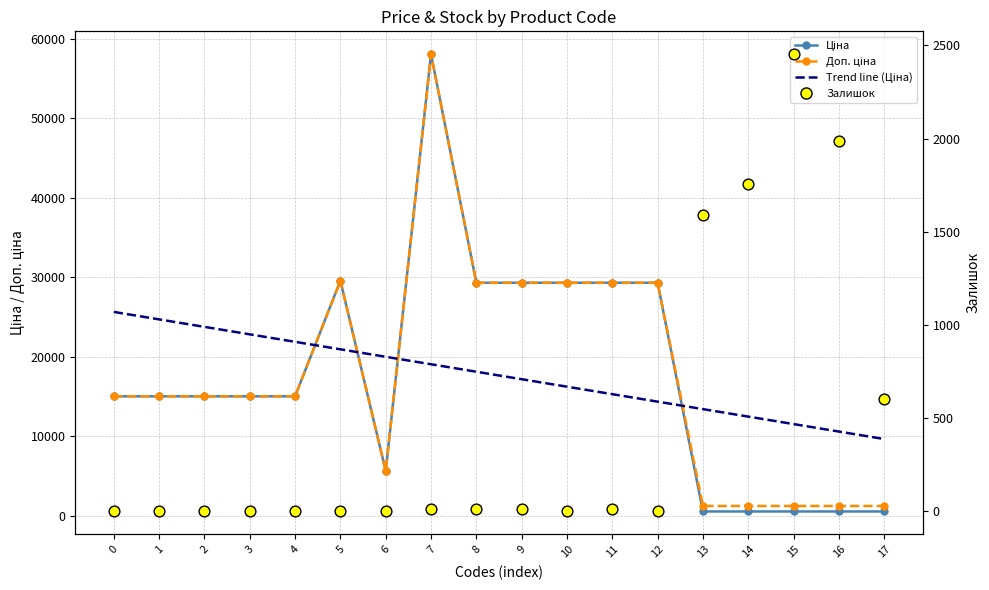

What are all the series names shown in the legend?

Ціна, Доп. ціна, Trend line (Ціна), Залишок